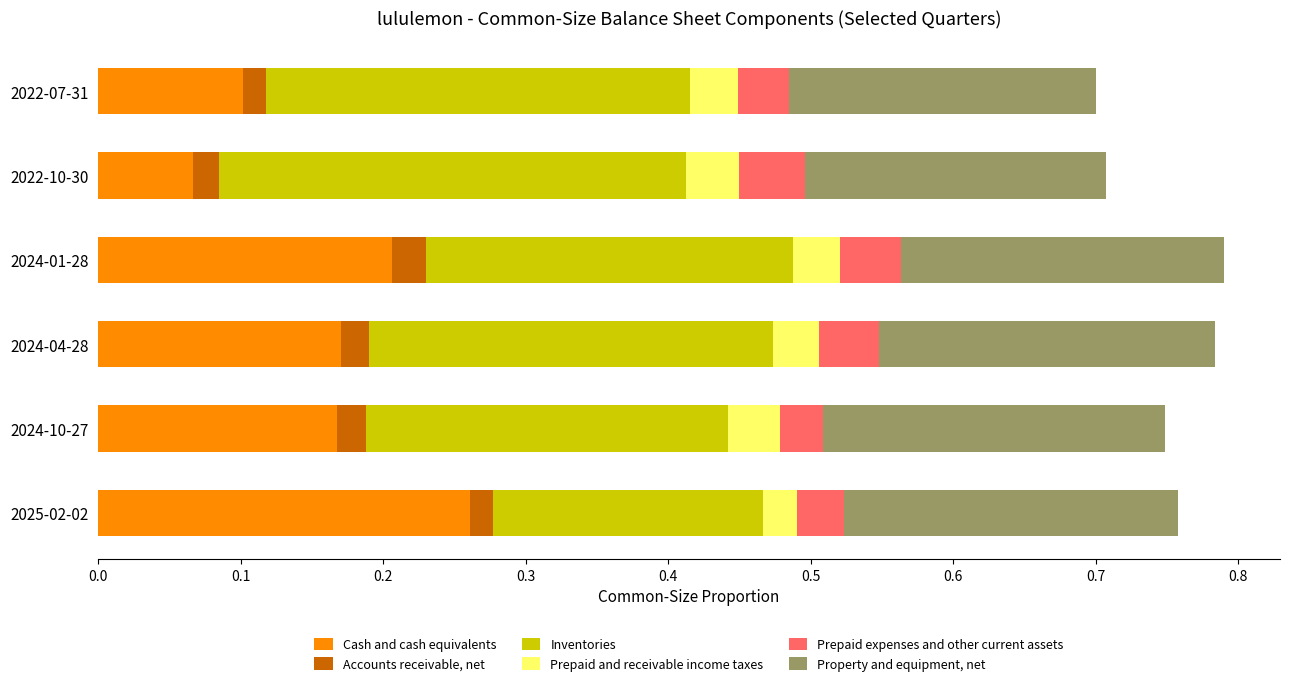

At which label does Cash and cash equivalents reach its peak?

2025-02-02